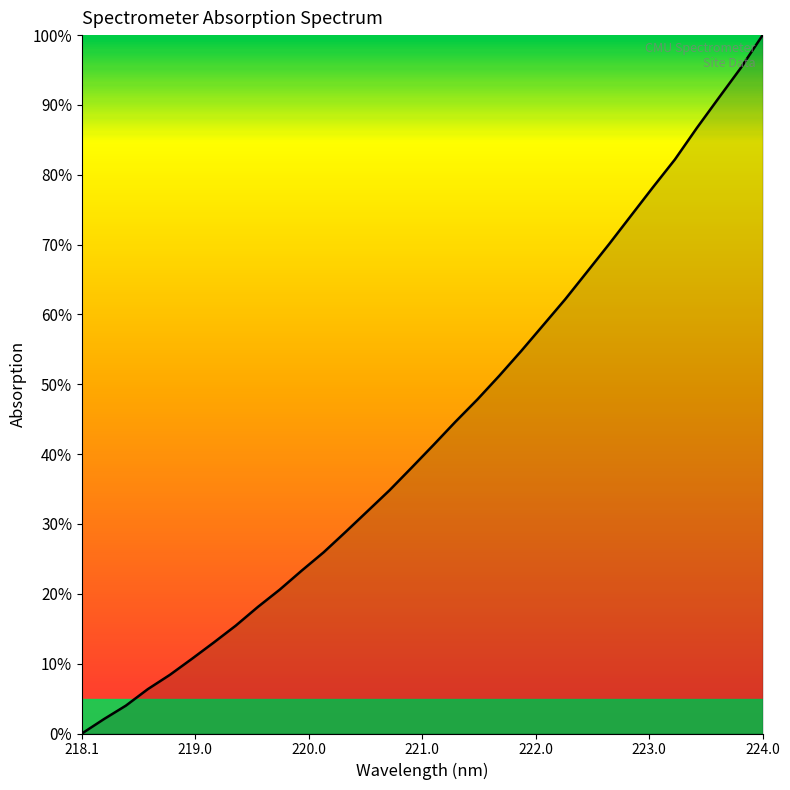

What is the greatest value displayed?

100.0